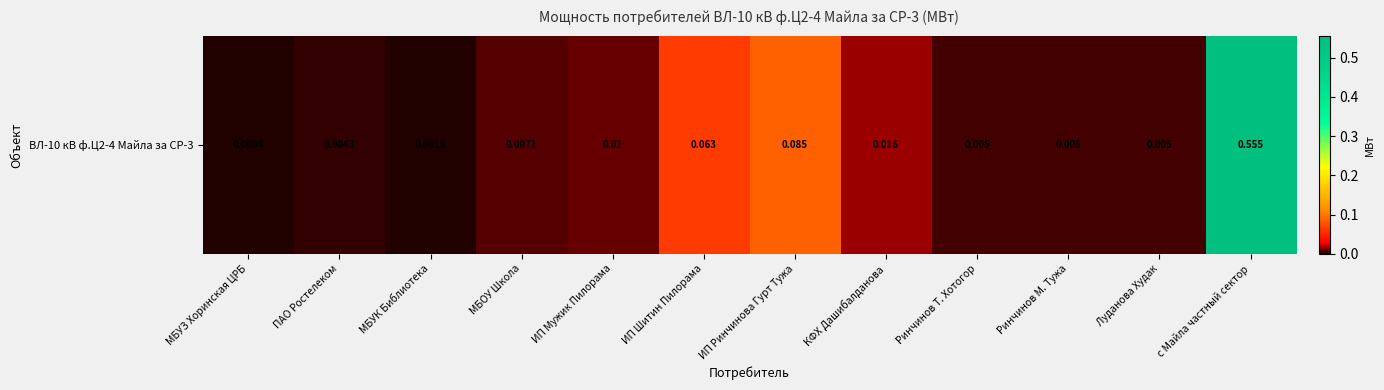

The value at МБОУ Школа is 0.0. True or false?

True